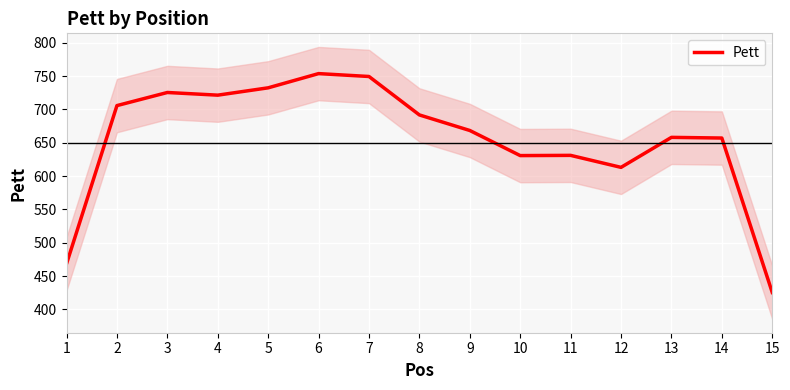

List the labels in order of value, smallest first.

15, 1, 12, 10, 11, 14, 13, 9, 8, 2, 4, 3, 5, 7, 6